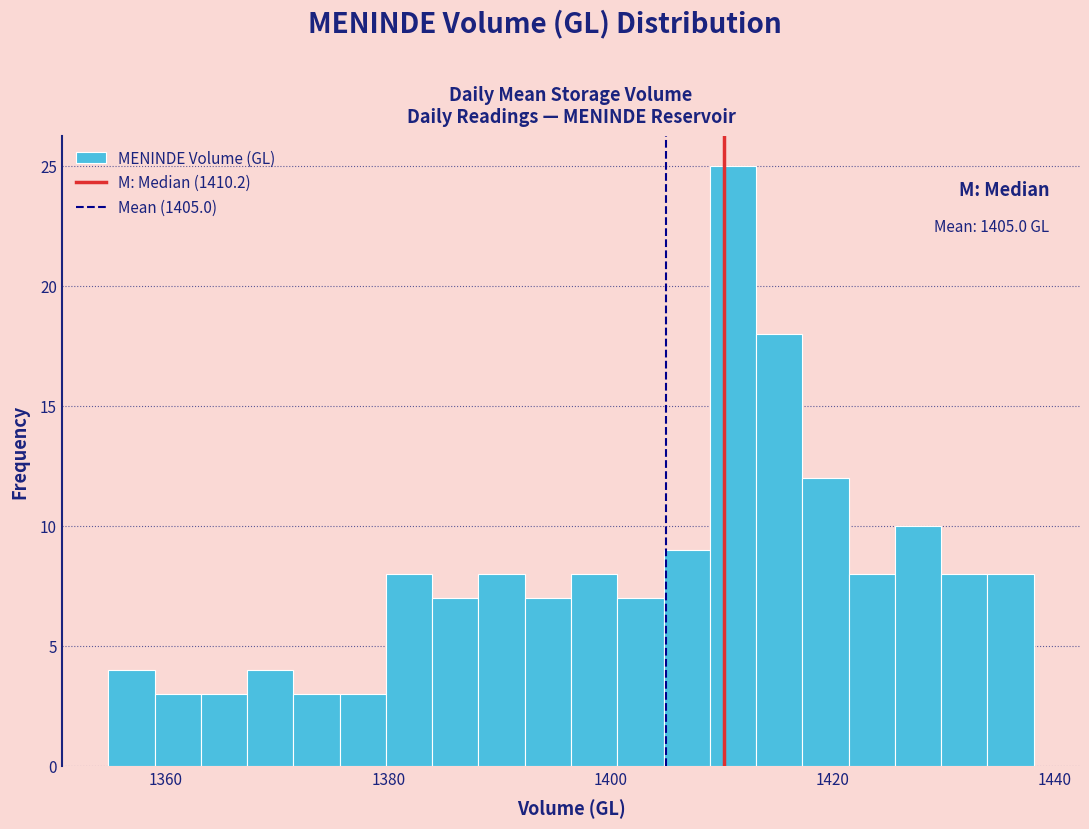

Around what value on the x-axis is the tallest bar? Give the approximate position of its centre, as read against the axis.

1412